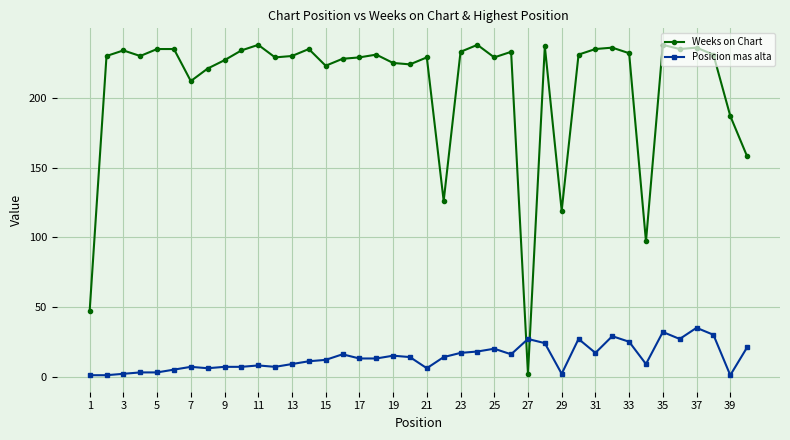

What is the sum of all Posicion mas alta values?

557